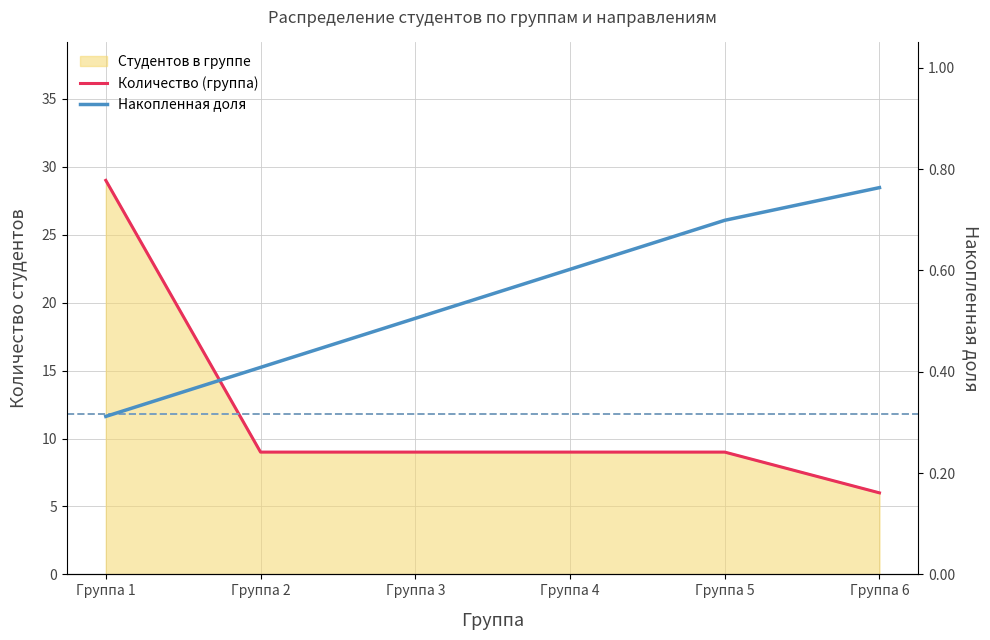

Which series has the largest total across all categories?

Количество (группа)